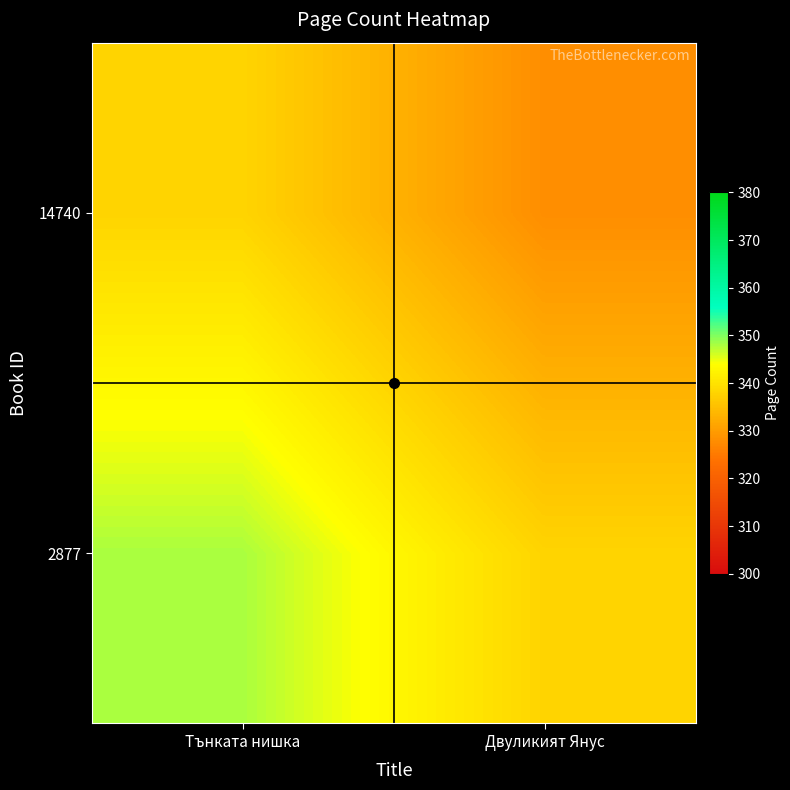

How many distinct data groups are displayed?

2